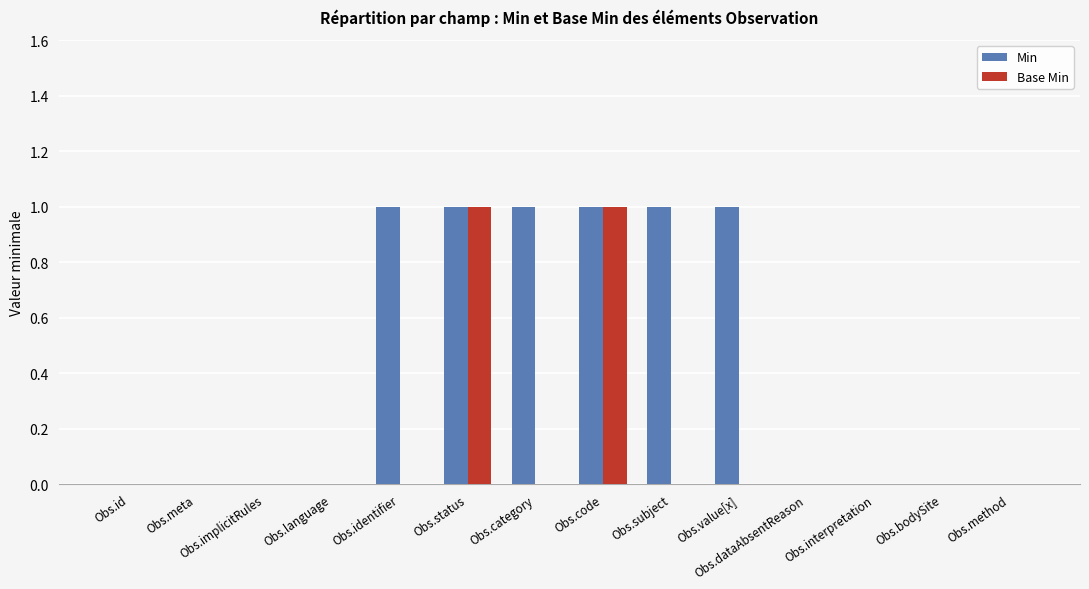

The value of Min at Obs.category is 1. True or false?

True